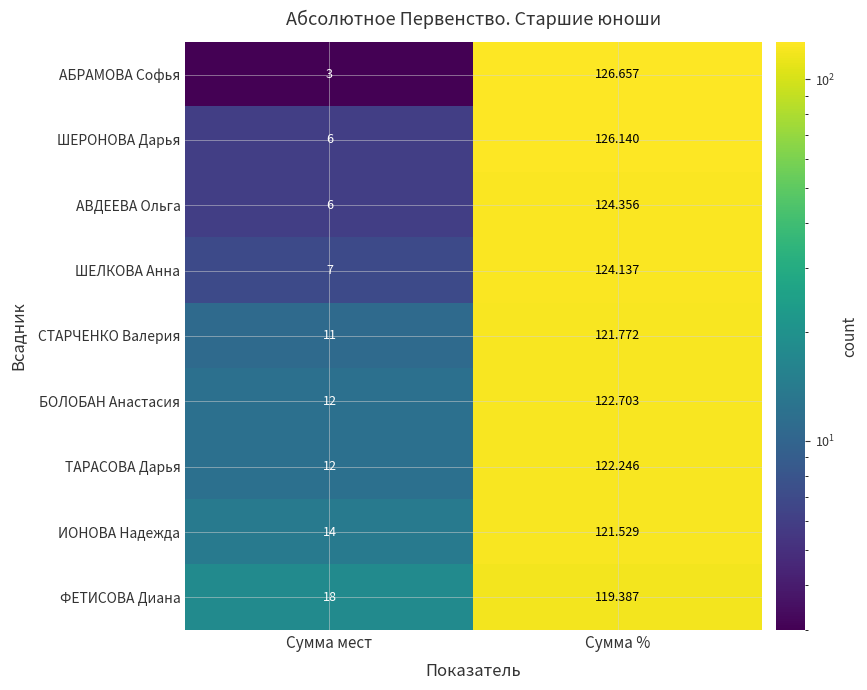

Rank the categories by АВДЕЕВА Ольга value from lowest to highest.

Сумма мест, Сумма %